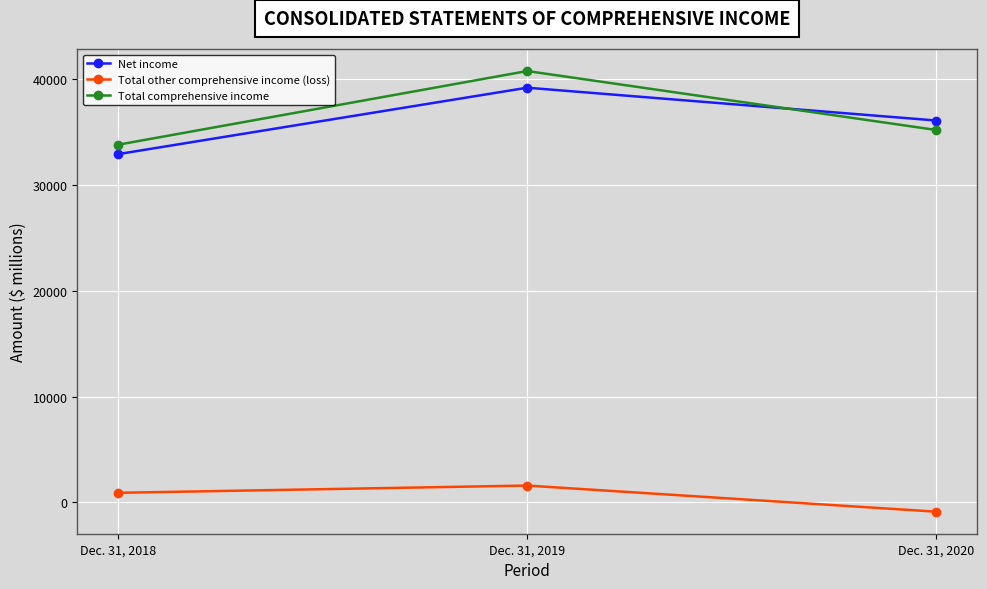

What is the value of the Net income point at the 1st from the left?

32928